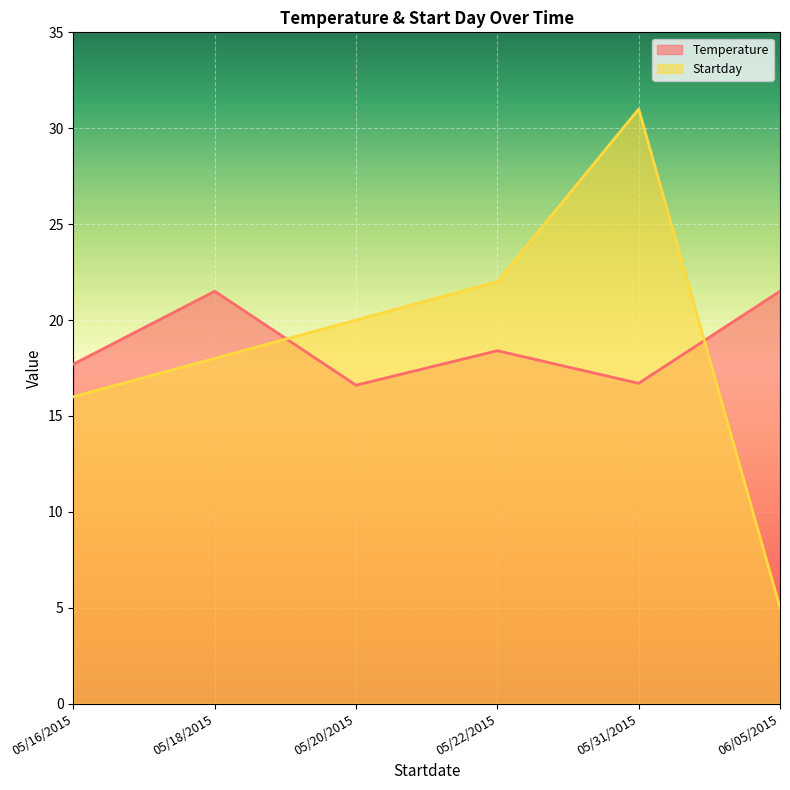

After their last crossing, which series has the higher values: Temperature or Startday?

Temperature